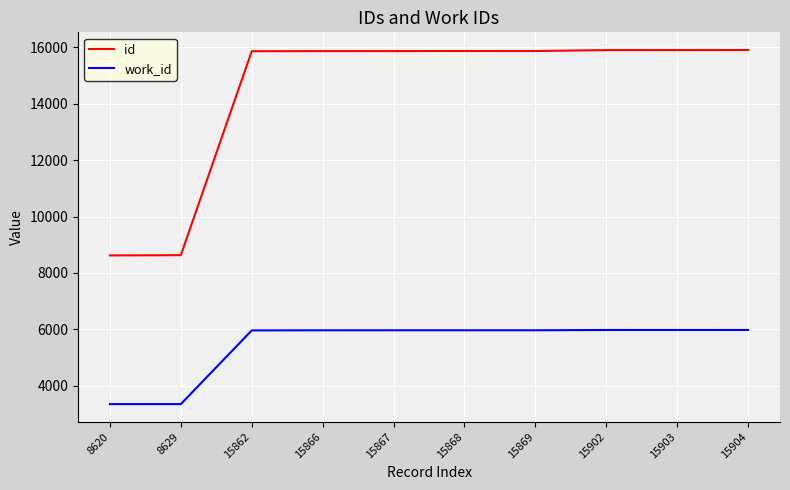

List the series in order of their overall mean, lowest first.

work_id, id